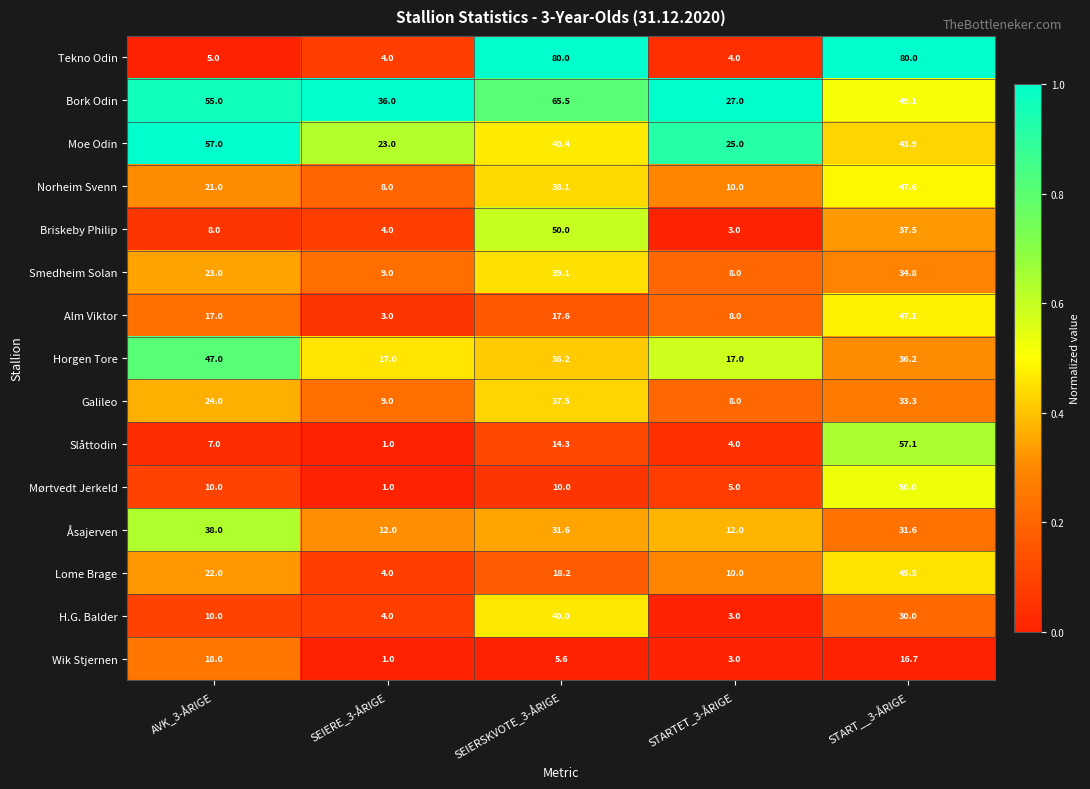

What is the difference between the maximum and minimum values in the Alm Viktor series?

44.1